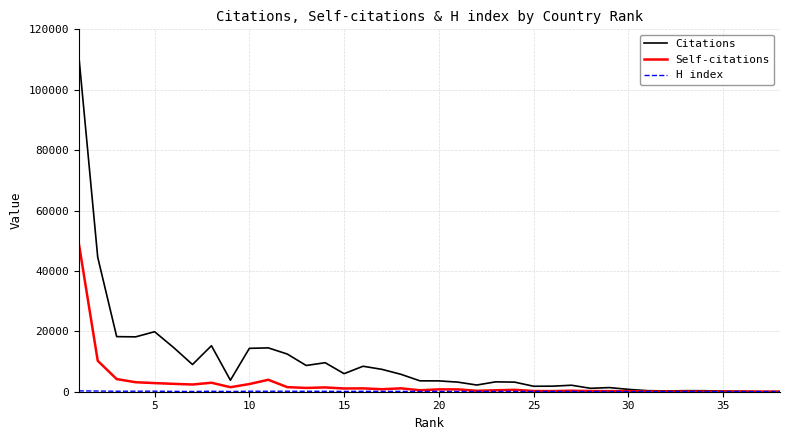

Which series has the widest spread of values?

Citations